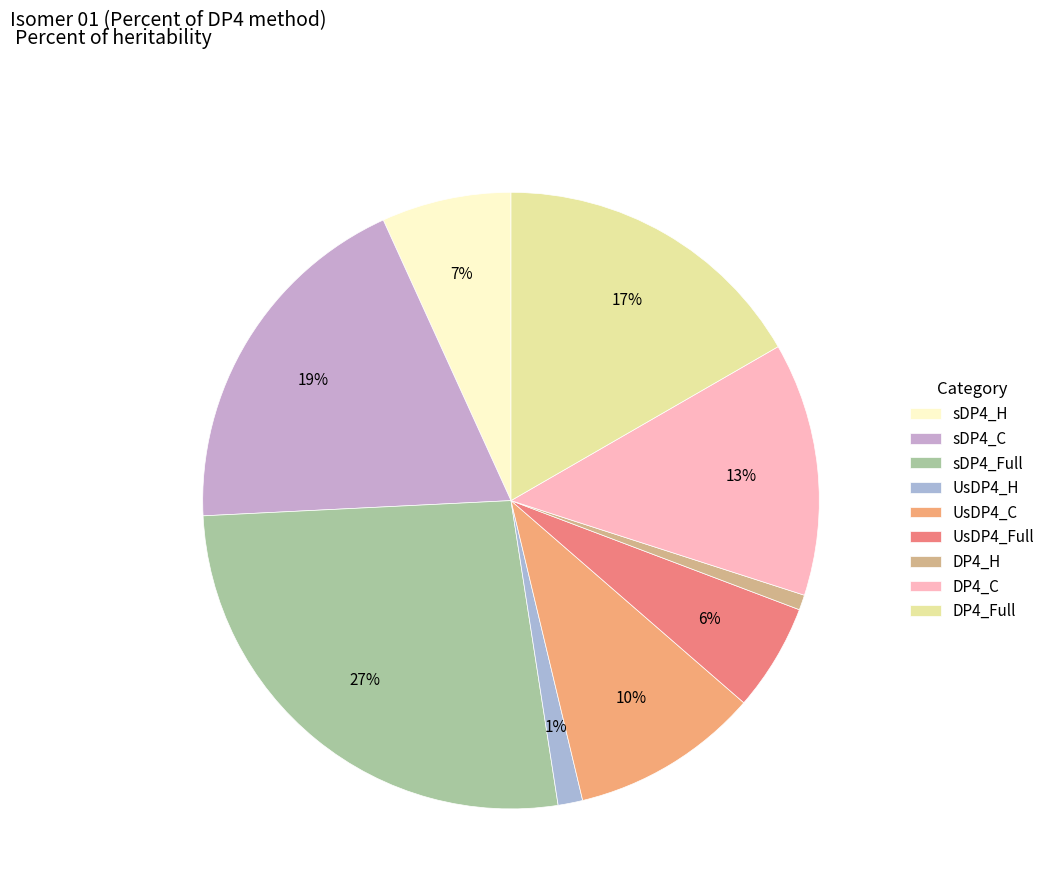

To the nearest percent, what portion does sDP4_H represent?

7%